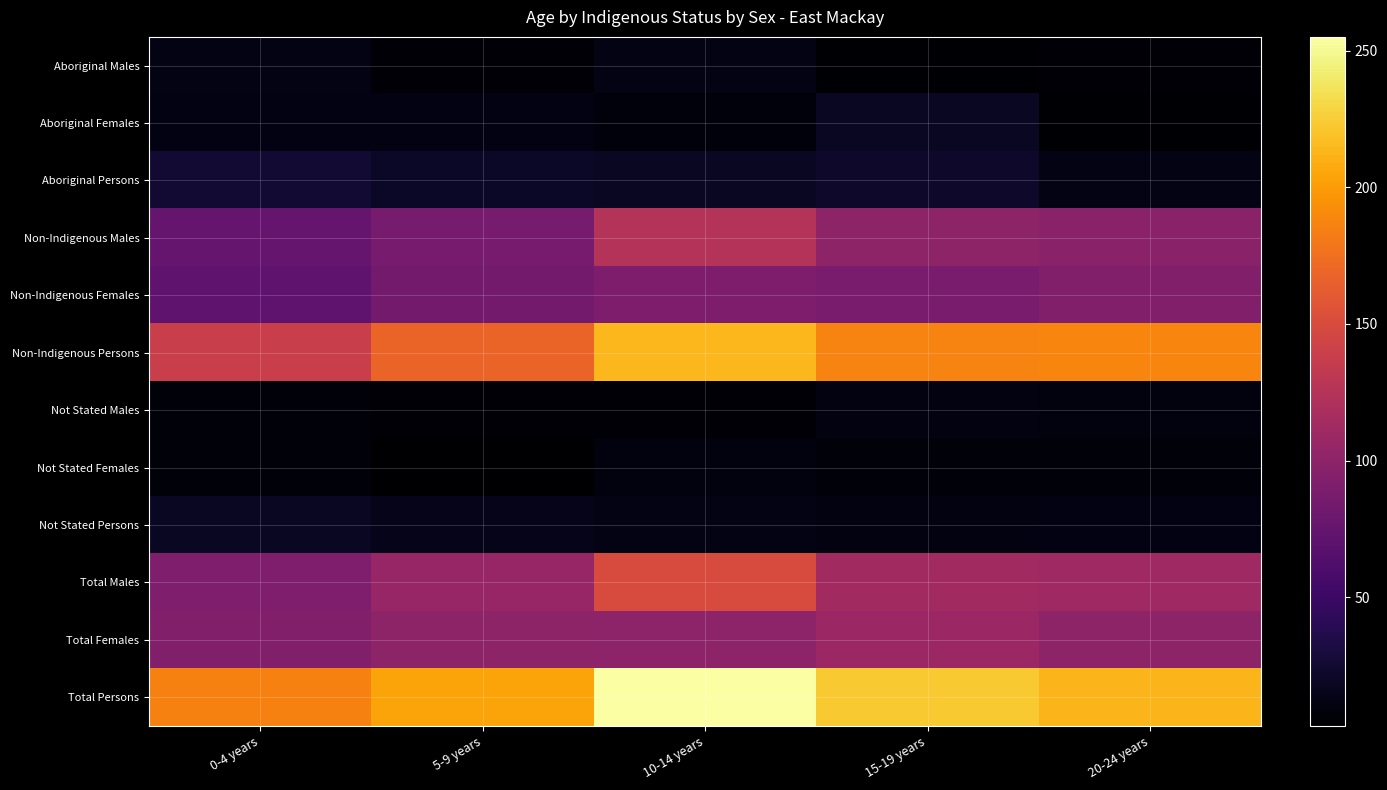

Which category has the lowest value across all series?

0-4 years